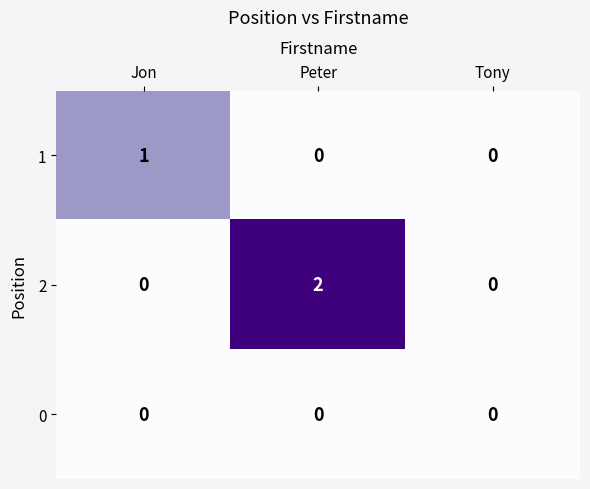

Reading left to right, transcribe all the data shown in this chart.

1: 1	0	0
2: 0	2	0
0: 0	0	0